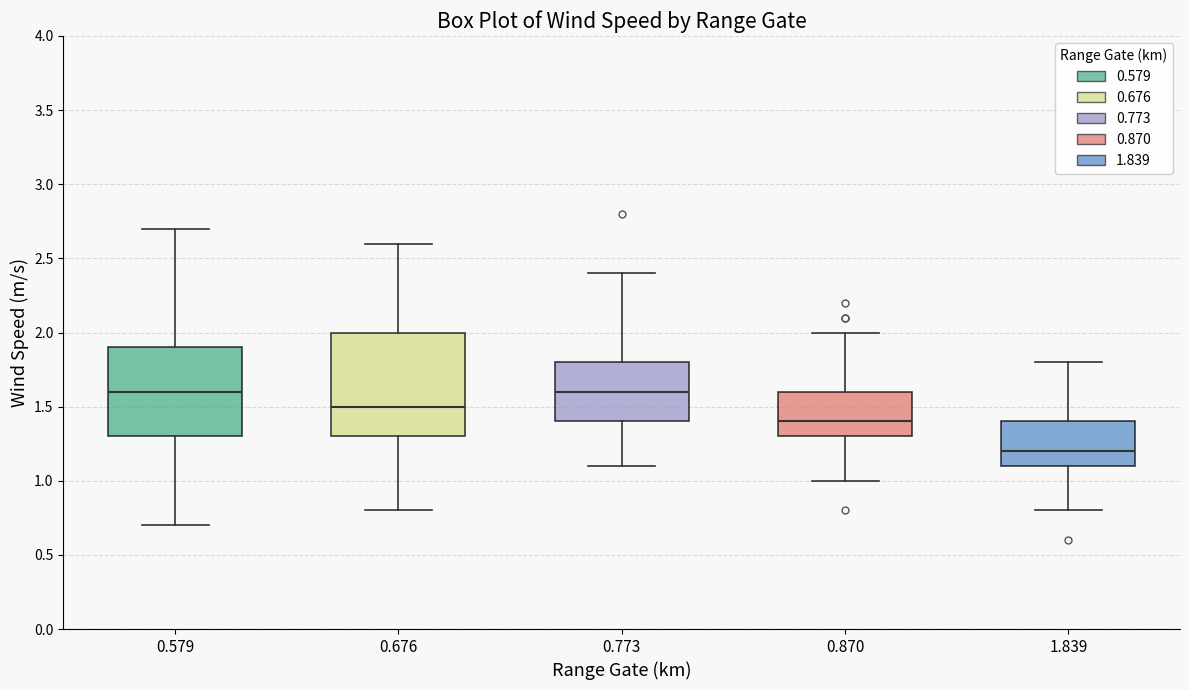

Reading left to right, transcribe this box plot: for each box, give where its median line is, the range the box spans, and where its two whiskers end, as read against the y-axis. The values are not printed on the chart, so give them approximately, as read against the axis.

0.579: median 1.6, box 1.3 to 1.9, whiskers 0.7 to 2.7
0.676: median 1.5, box 1.3 to 2.0, whiskers 0.8 to 2.6
0.773: median 1.6, box 1.4 to 1.8, whiskers 1.1 to 2.4
0.870: median 1.4, box 1.3 to 1.6, whiskers 1.0 to 2.0
1.839: median 1.2, box 1.1 to 1.4, whiskers 0.8 to 1.8